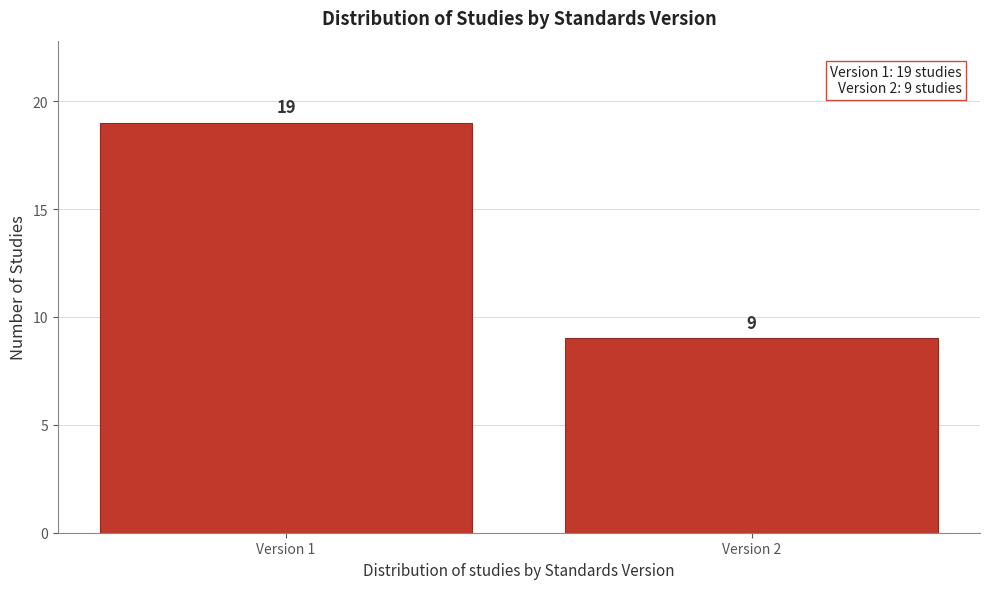

Reading right to left, transcribe all the data shown in this chart.

Version 2=9	Version 1=19